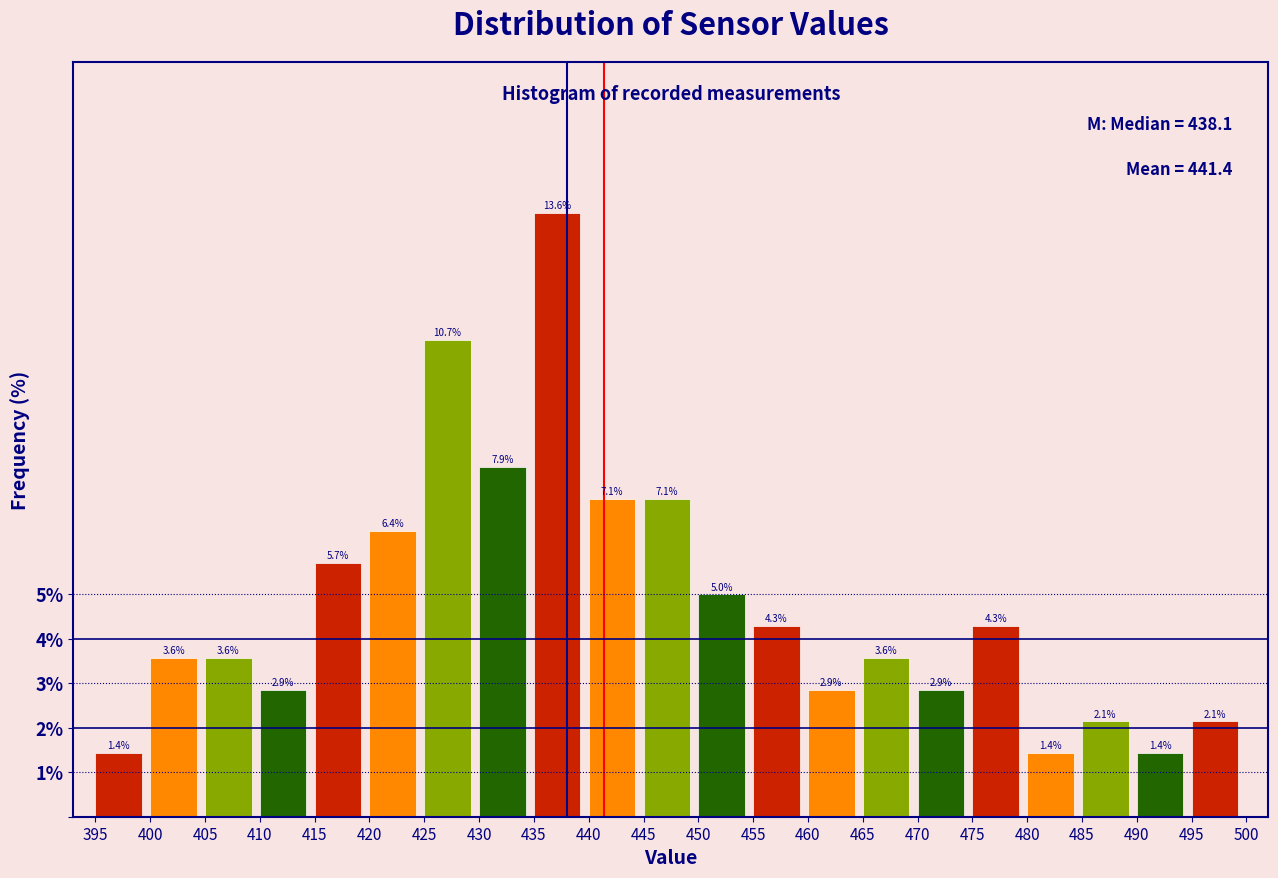

Which range on the x-axis has the tallest bar?

435 to 440